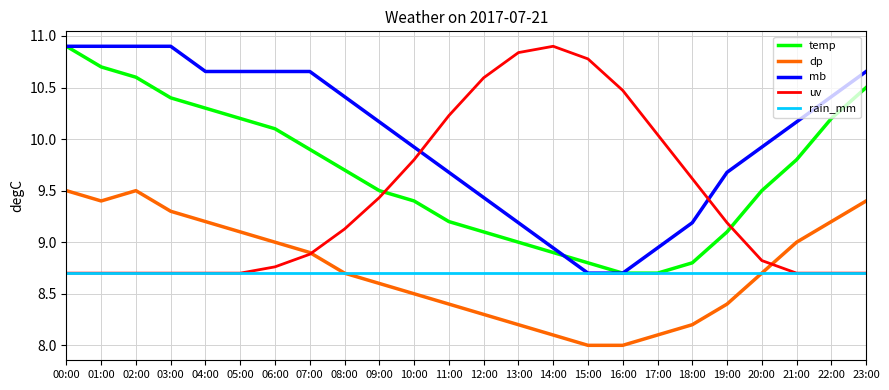

Which series has the largest total across all categories?

mb